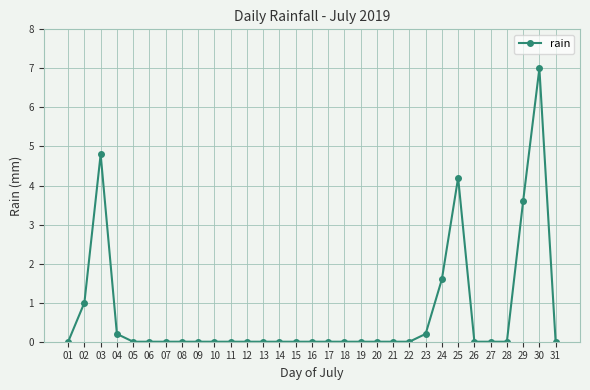

Reading right to left, transcribe all the data shown in this chart.

31=0.0	30=7.0	29=3.6	28=0.0	27=0.0	26=0.0	25=4.2	24=1.6	23=0.2	22=0.0	21=0.0	20=0.0	19=0.0	18=0.0	17=0.0	16=0.0	15=0.0	14=0.0	13=0.0	12=0.0	11=0.0	10=0.0	09=0.0	08=0.0	07=0.0	06=0.0	05=0.0	04=0.2	03=4.8	02=1.0	01=0.0